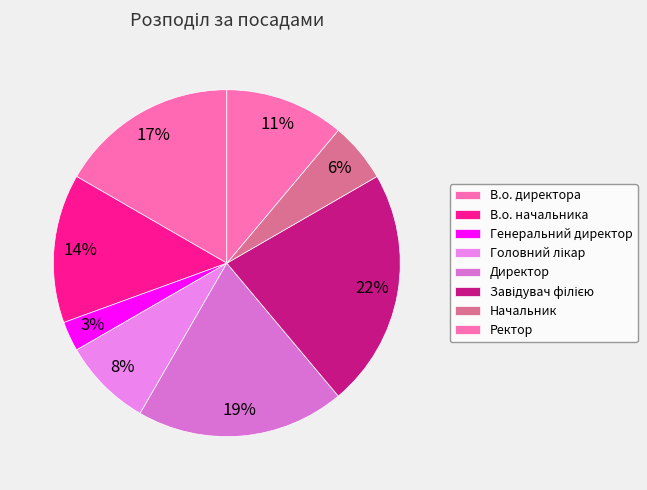

The В.о. директора slice represents 17% of the pie. True or false?

True